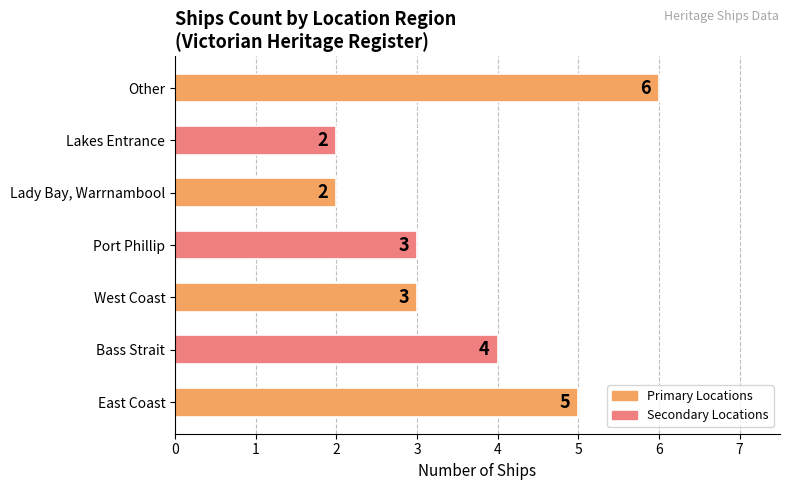

Does the chart contain stacked bars?

No